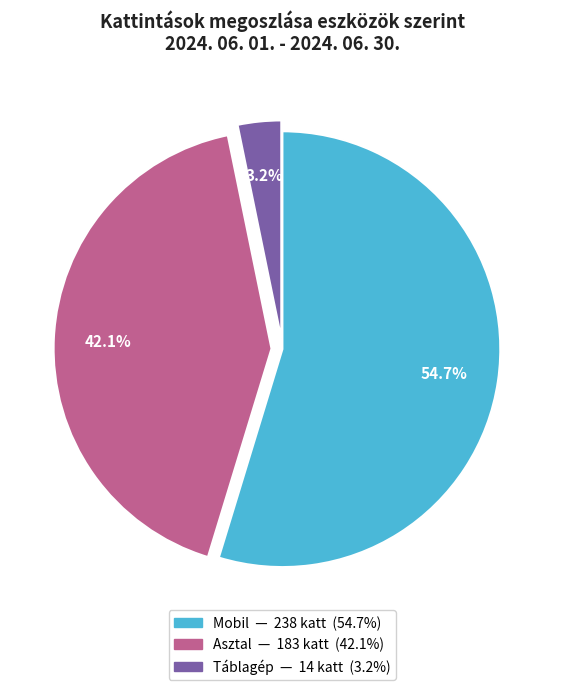

Is Asztal the majority of the pie?

No